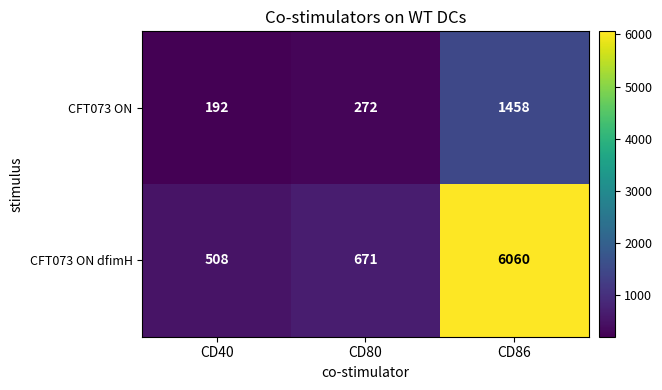

Which series has the widest spread of values?

CFT073 ON dfimH